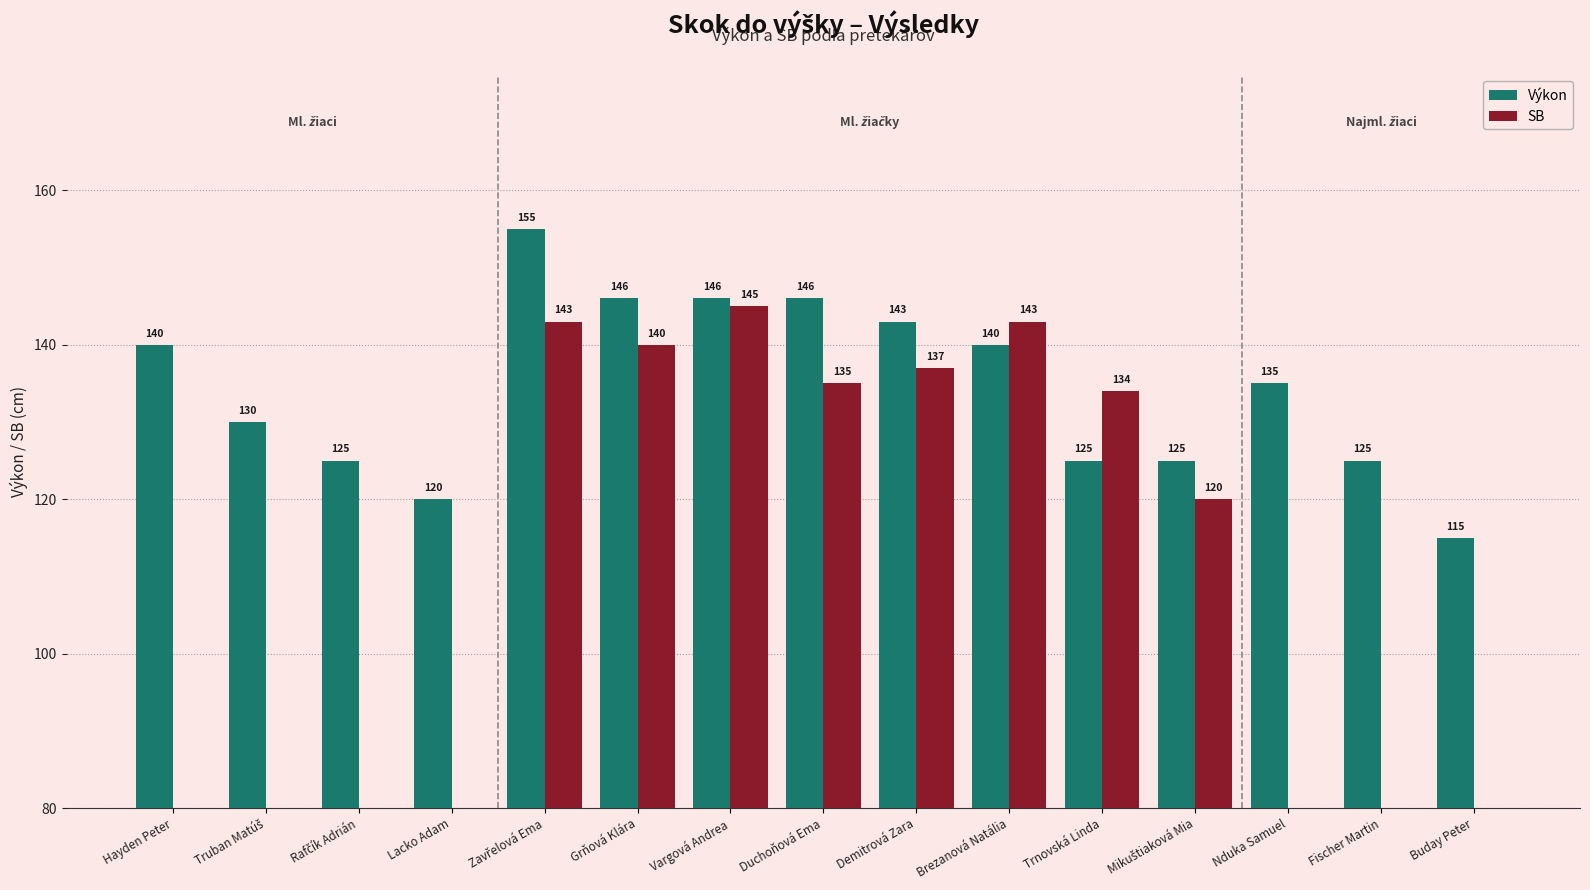

What is the difference between the maximum and minimum values in the Výkon series?

40